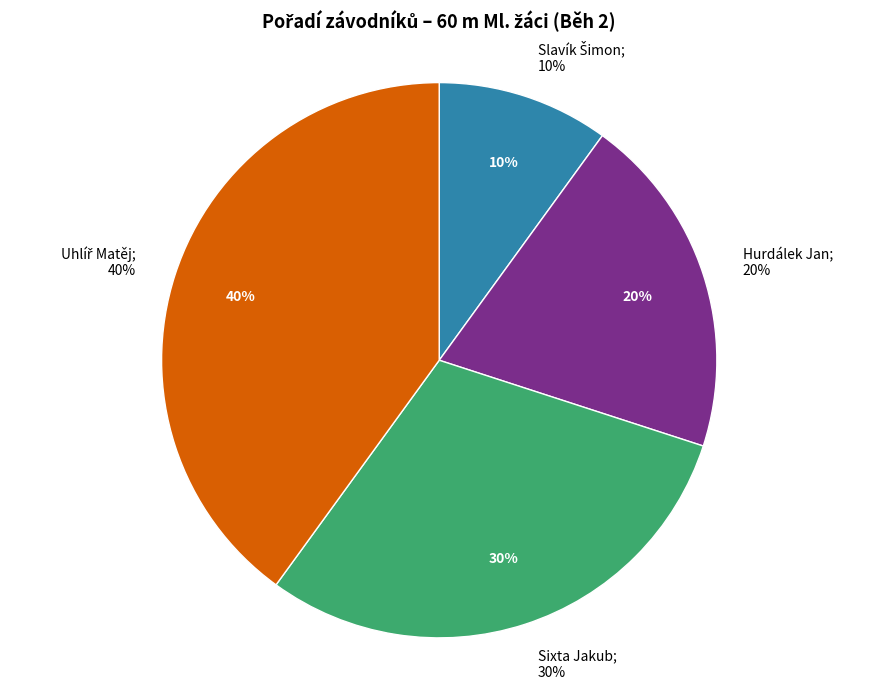

Combined, what portion of the pie is Sixta Jakub and Hurdálek Jan?

50.0%